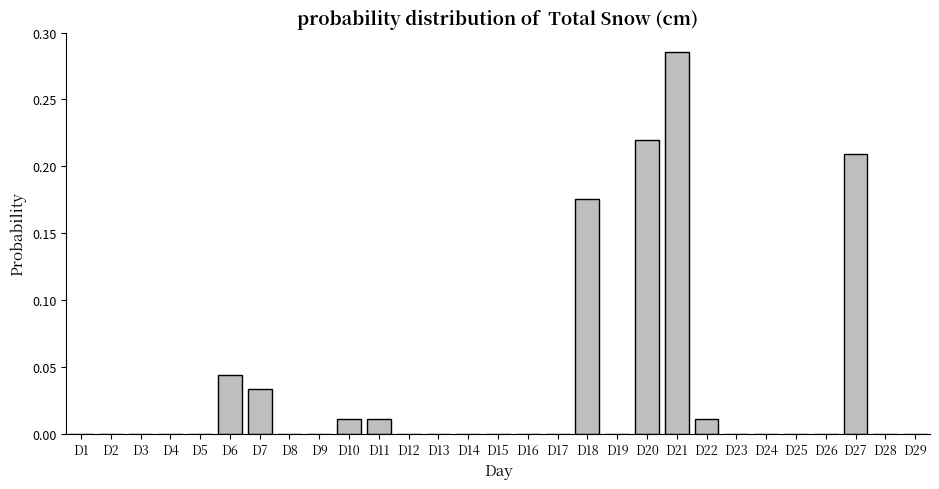

What is the sum of all values?

1.0